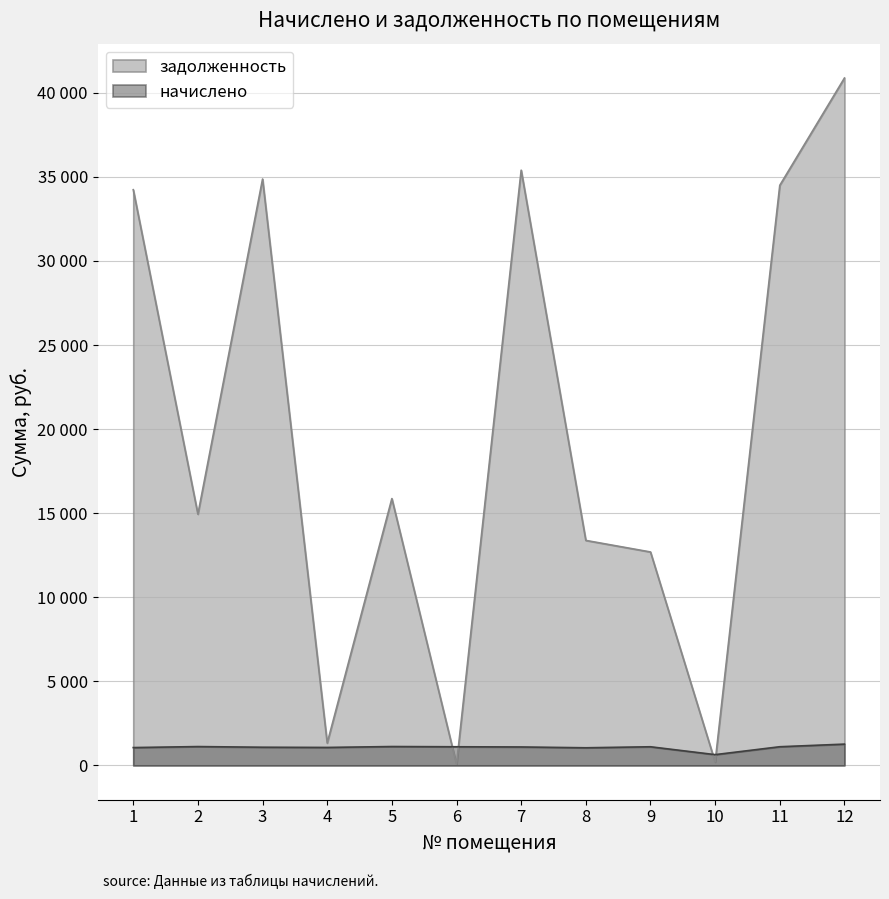

Rank the series by their maximum value, from lowest to highest.

начислено, задолженность